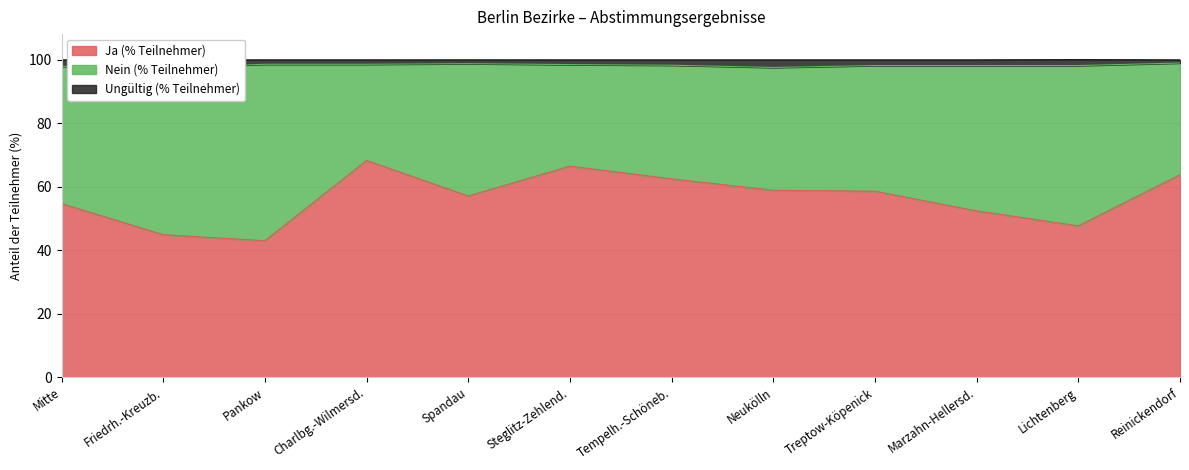

What is the label of the 5th point from the left?

Spandau